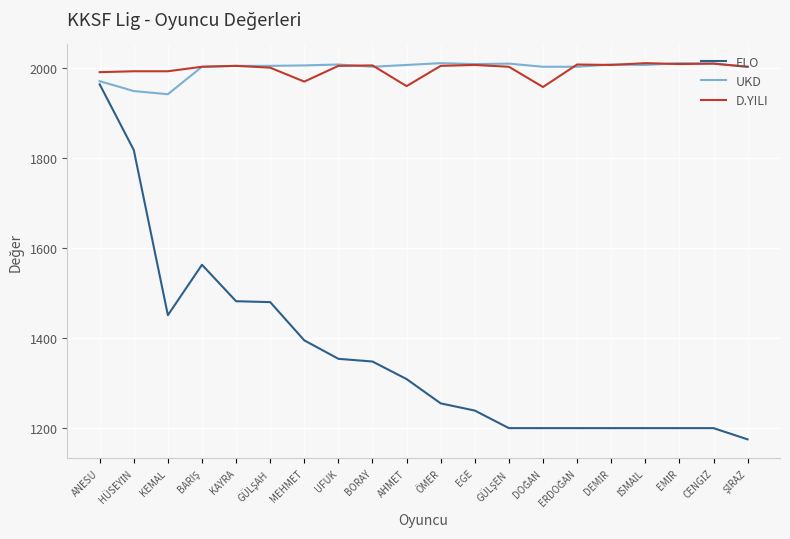

What is the total value across all series at ÖMER?

5271